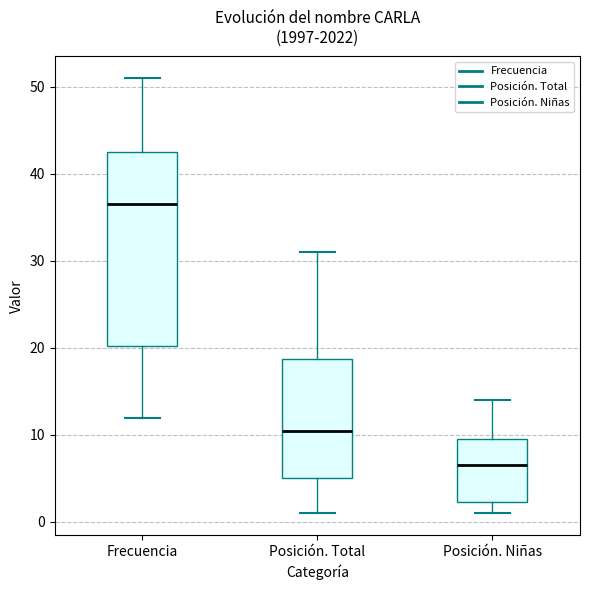

Reading left to right, transcribe this box plot: for each box, give where its median line is, the range the box spans, and where its two whiskers end, as read against the y-axis. The values are not printed on the chart, so give them approximately, as read against the axis.

Frecuencia: median 37, box 20 to 43, whiskers 12 to 51
Posición. Total: median 11, box 5 to 19, whiskers 1 to 31
Posición. Niñas: median 7, box 2 to 10, whiskers 1 to 14